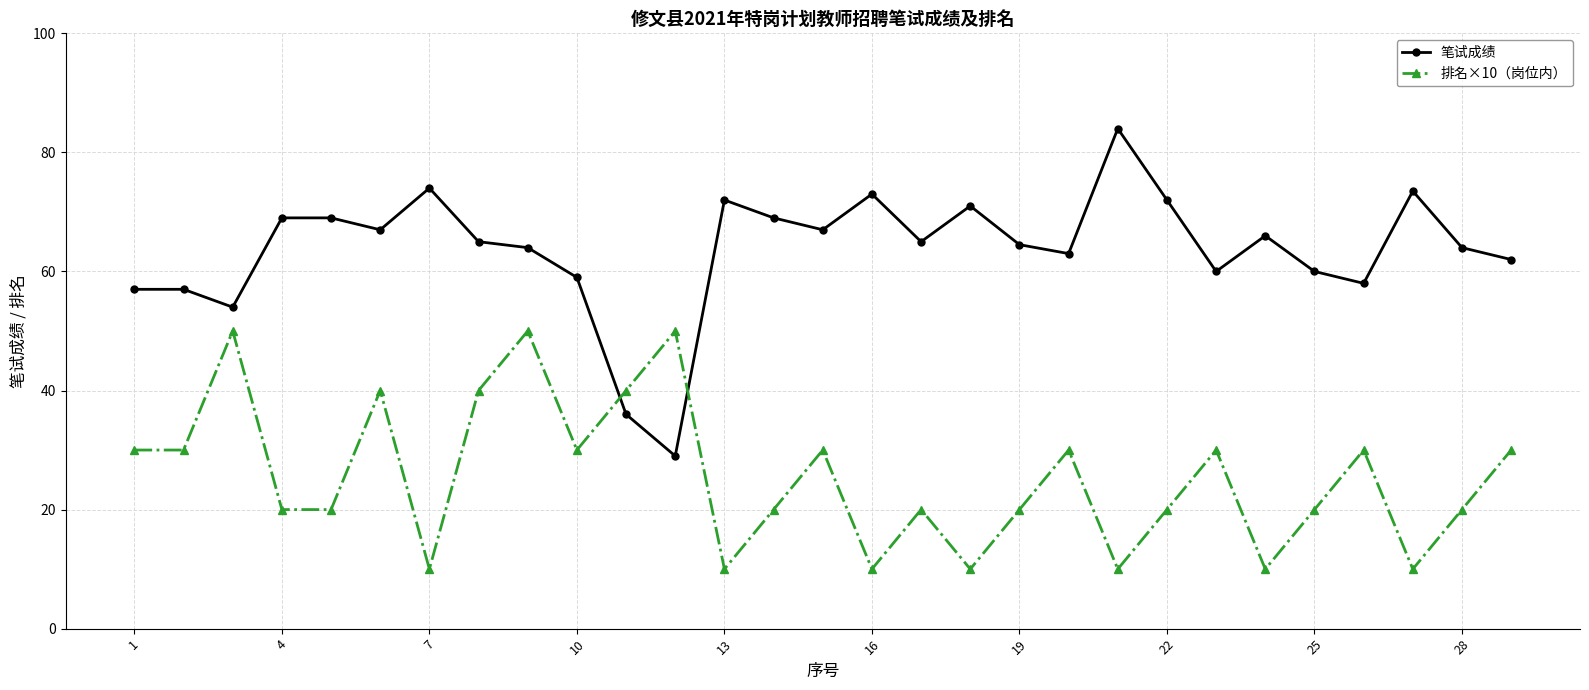

What is the sum of all 排名×10（岗位内） values?

740.0